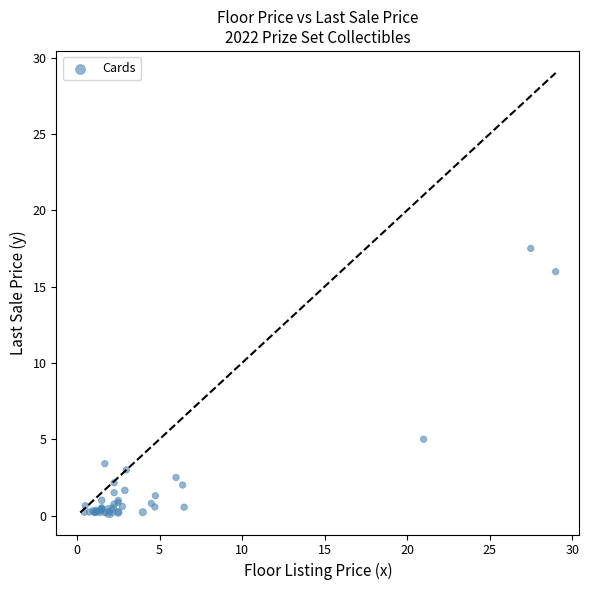

What Y value in the scatter plot is closest to 8?

5.0